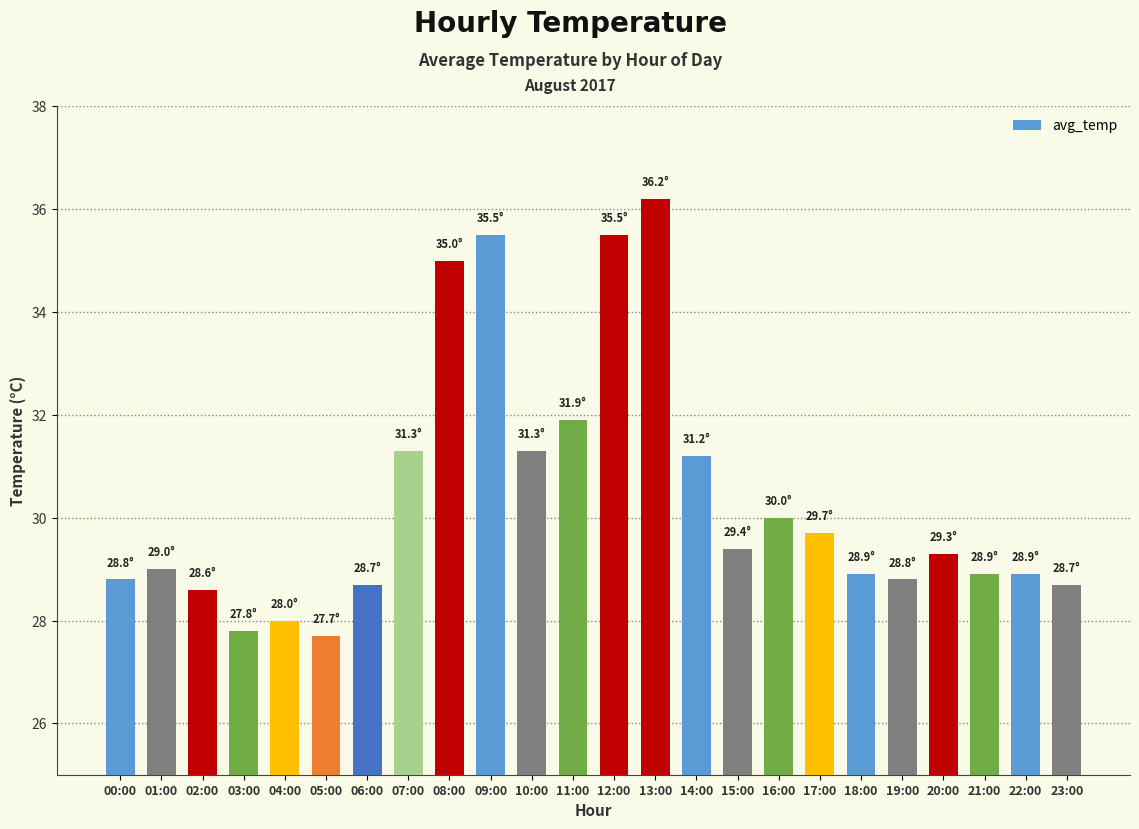

Reading left to right, extract all data points from this chart.

00:00=28.8	01:00=29.0	02:00=28.6	03:00=27.8	04:00=28.0	05:00=27.7	06:00=28.7	07:00=31.3	08:00=35.0	09:00=35.5	10:00=31.3	11:00=31.9	12:00=35.5	13:00=36.2	14:00=31.2	15:00=29.4	16:00=30.0	17:00=29.7	18:00=28.9	19:00=28.8	20:00=29.3	21:00=28.9	22:00=28.9	23:00=28.7